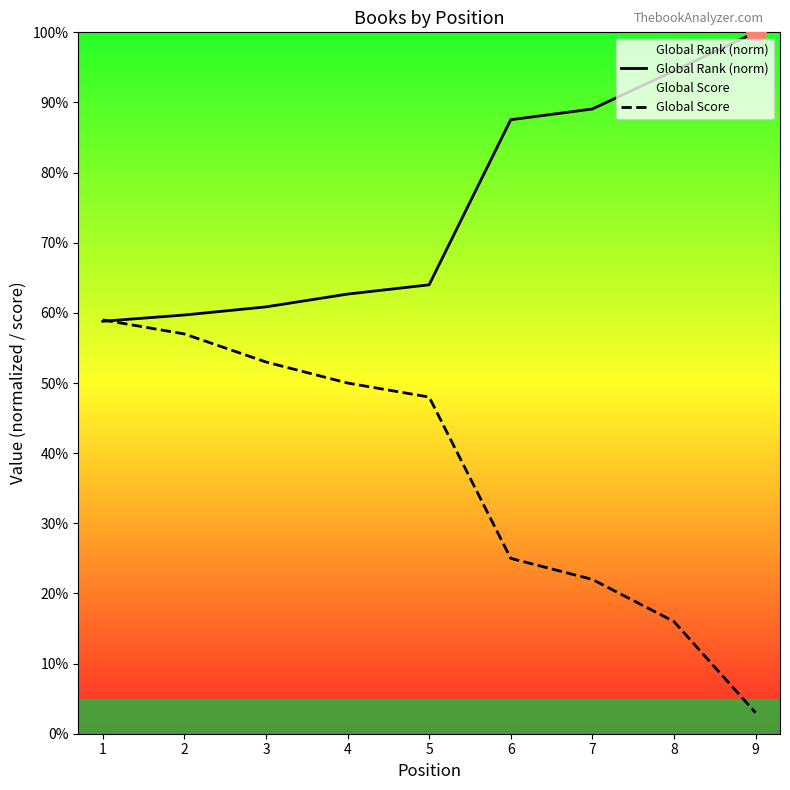

True or false: Global Rank (norm) has more than 0 interior local peaks.

False